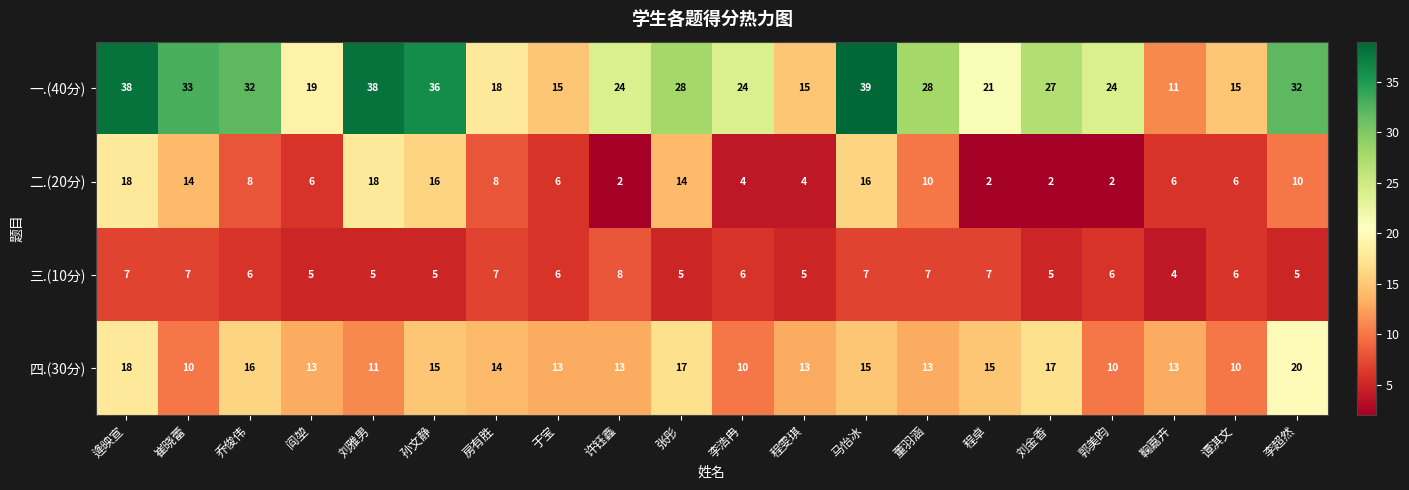

What is the total value across all series at 于宝?

40